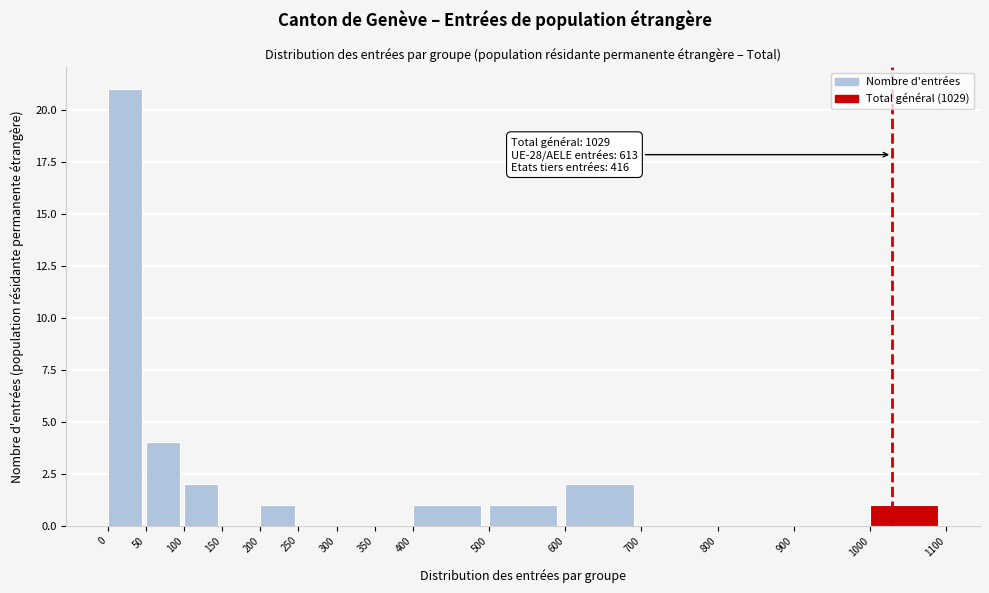

Which range on the x-axis has the tallest bar?

0 to 50